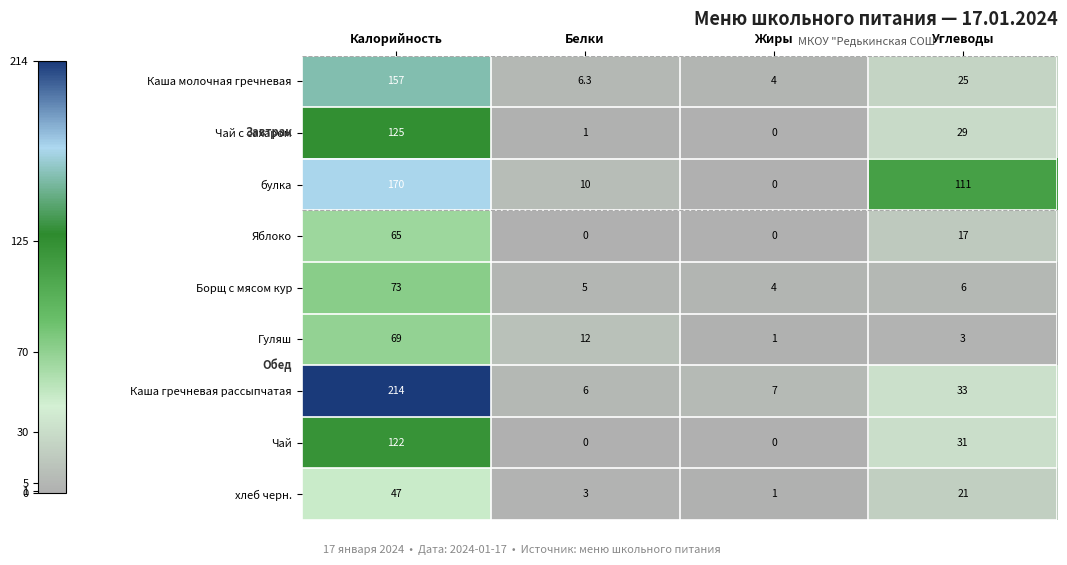

Read the Борщ с мясом кур value at Белки.

5.0